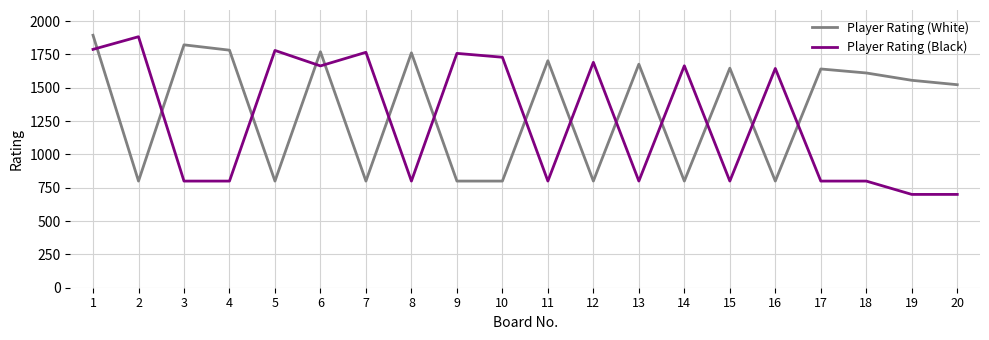

At 9, list the series in order from largest to smallest.

Player Rating (Black), Player Rating (White)